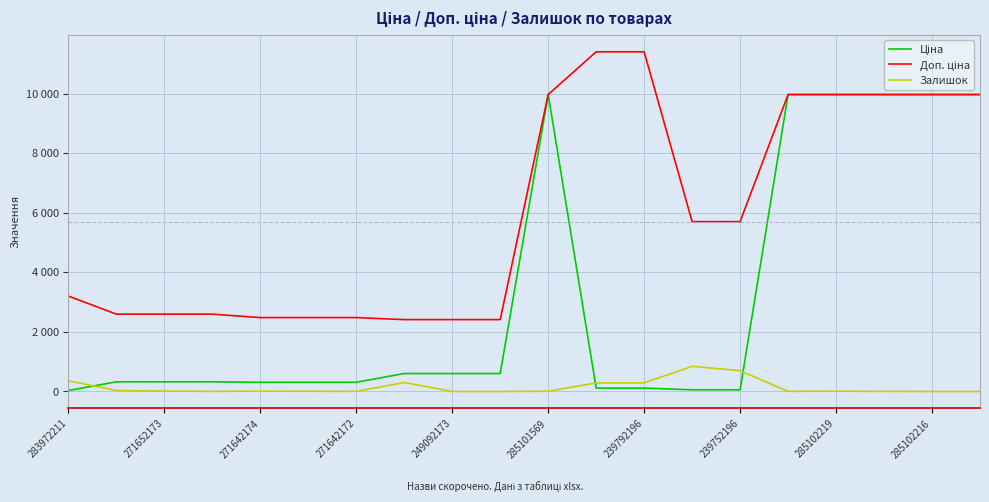

Does the chart display data point markers on the line(s)?

No